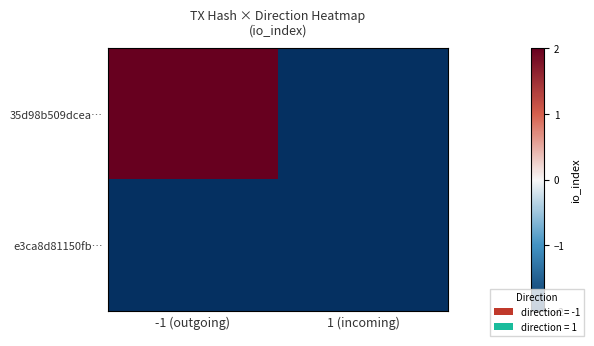

At how many categories does at least one series exceed -1?

1